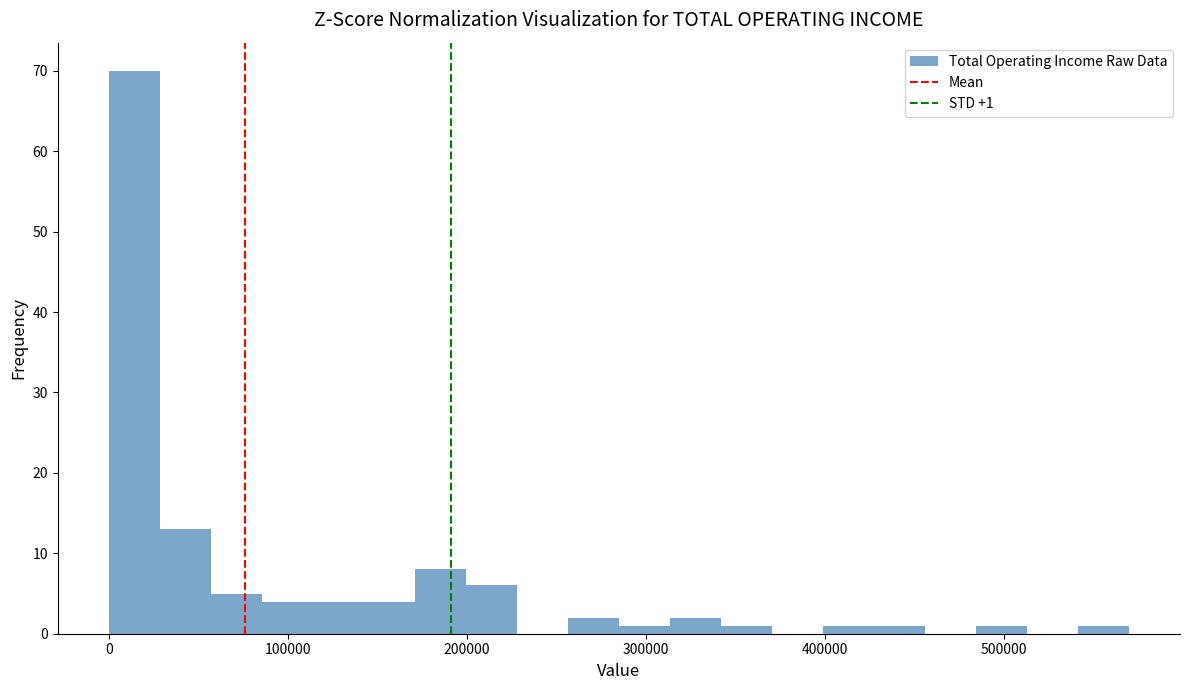

Around what value on the x-axis is the tallest bar? Give the approximate position of its centre, as read against the axis.

10000